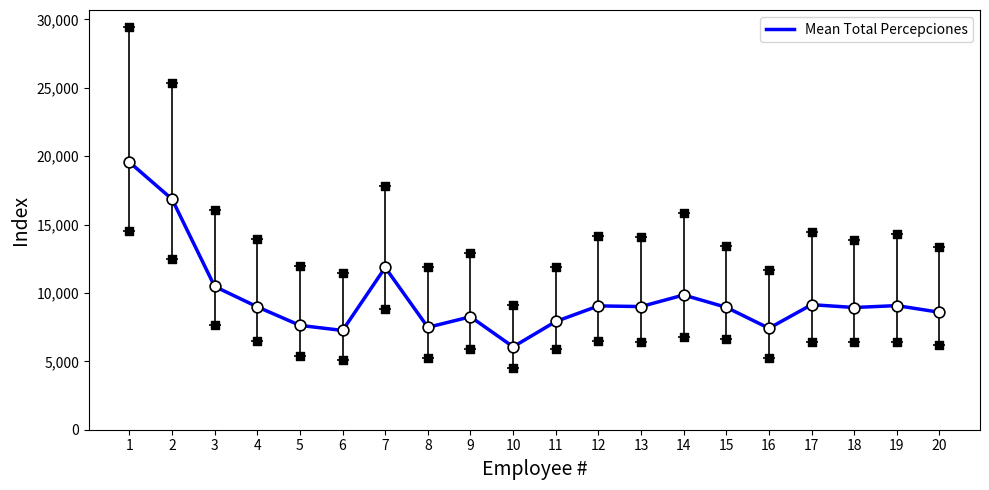

What is the ratio of the value at 13 to the value at 7?

0.8